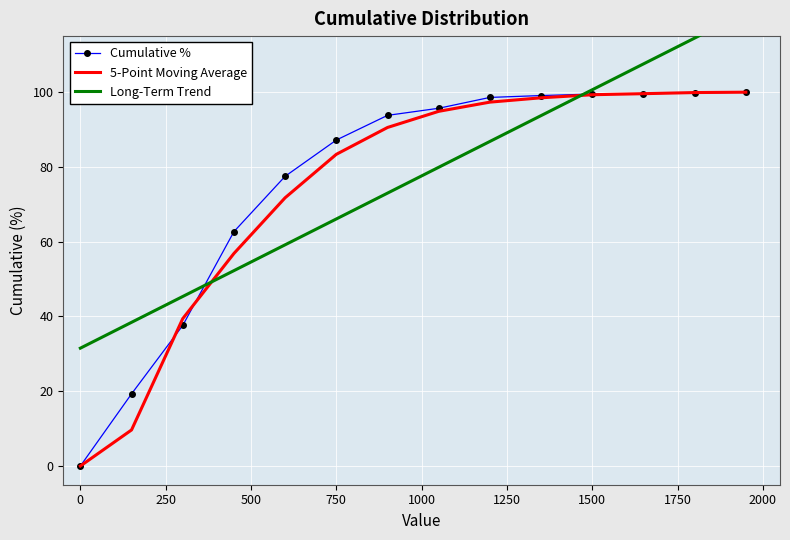

Is it true that 5-Point Moving Average equals 99.3 at 1500?

True